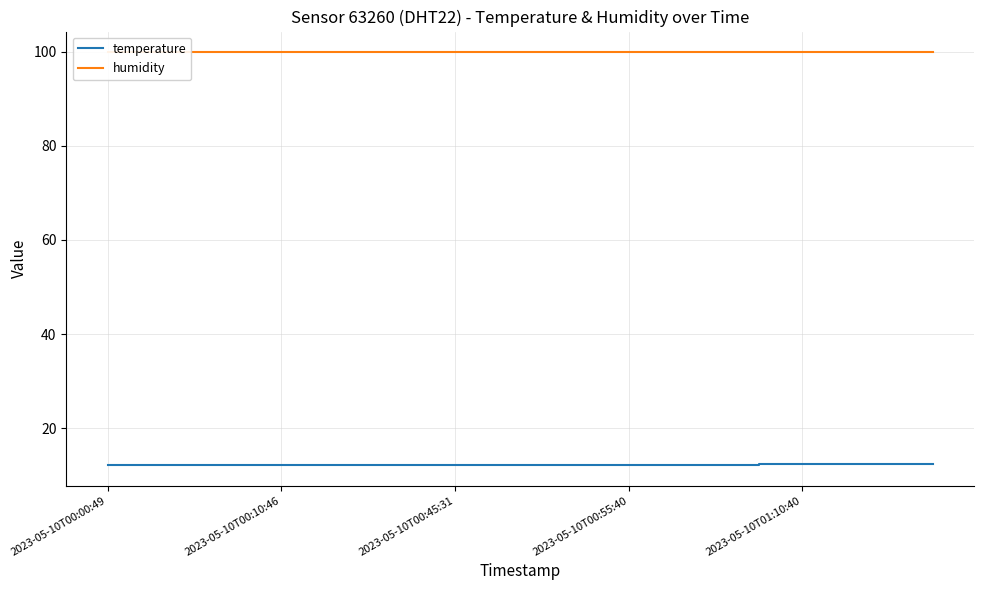

Rank the series by their average value, from lowest to highest.

temperature, humidity